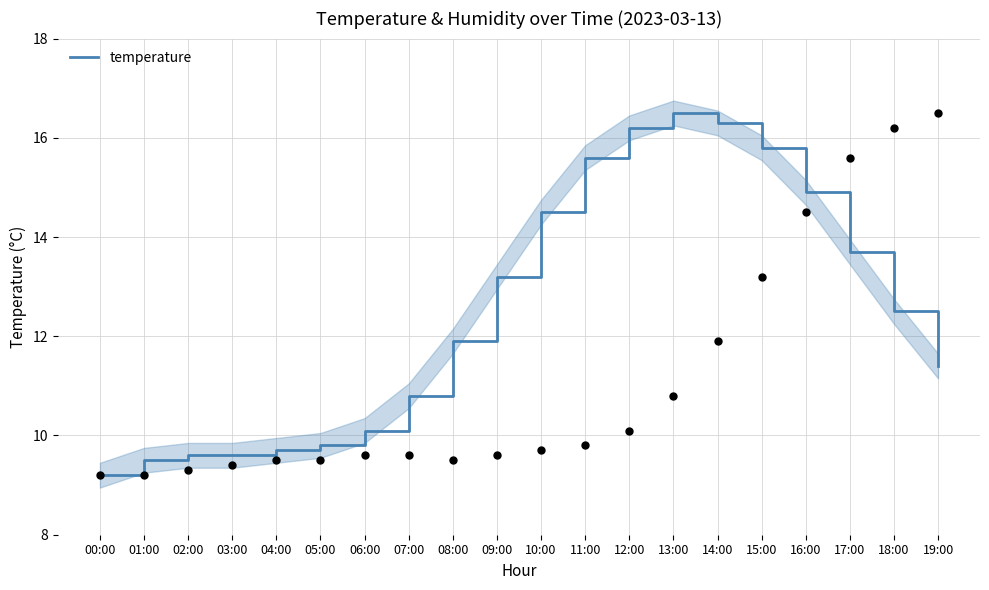

What is the change in value from 07:00 to 09:00?

+2.4